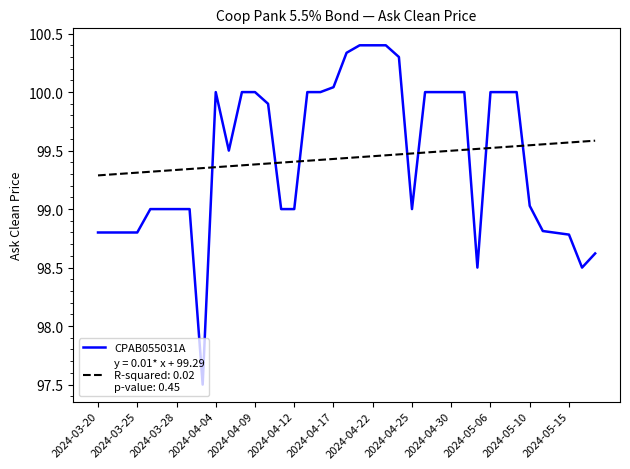

What is the smallest value displayed?

97.5